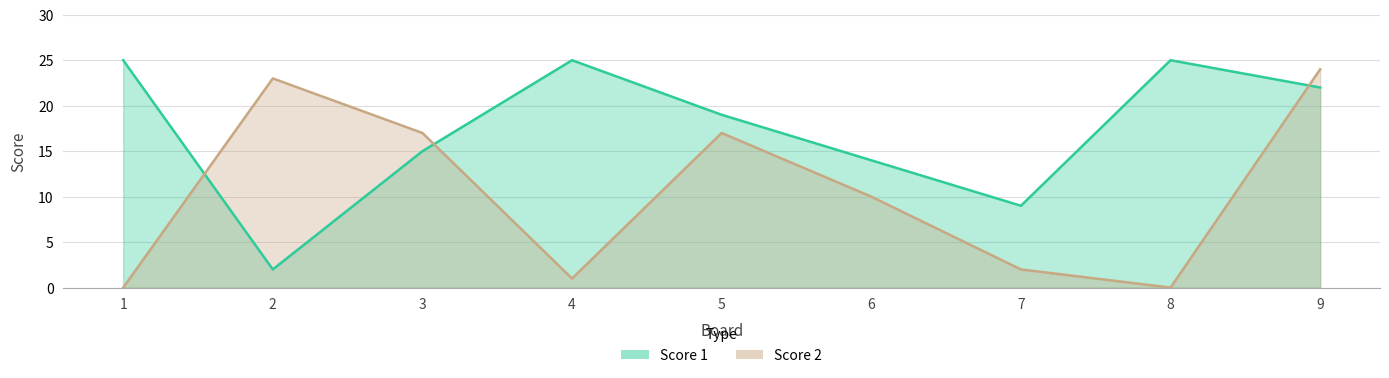

How many times do Score 1 and Score 2 cross each other?

3